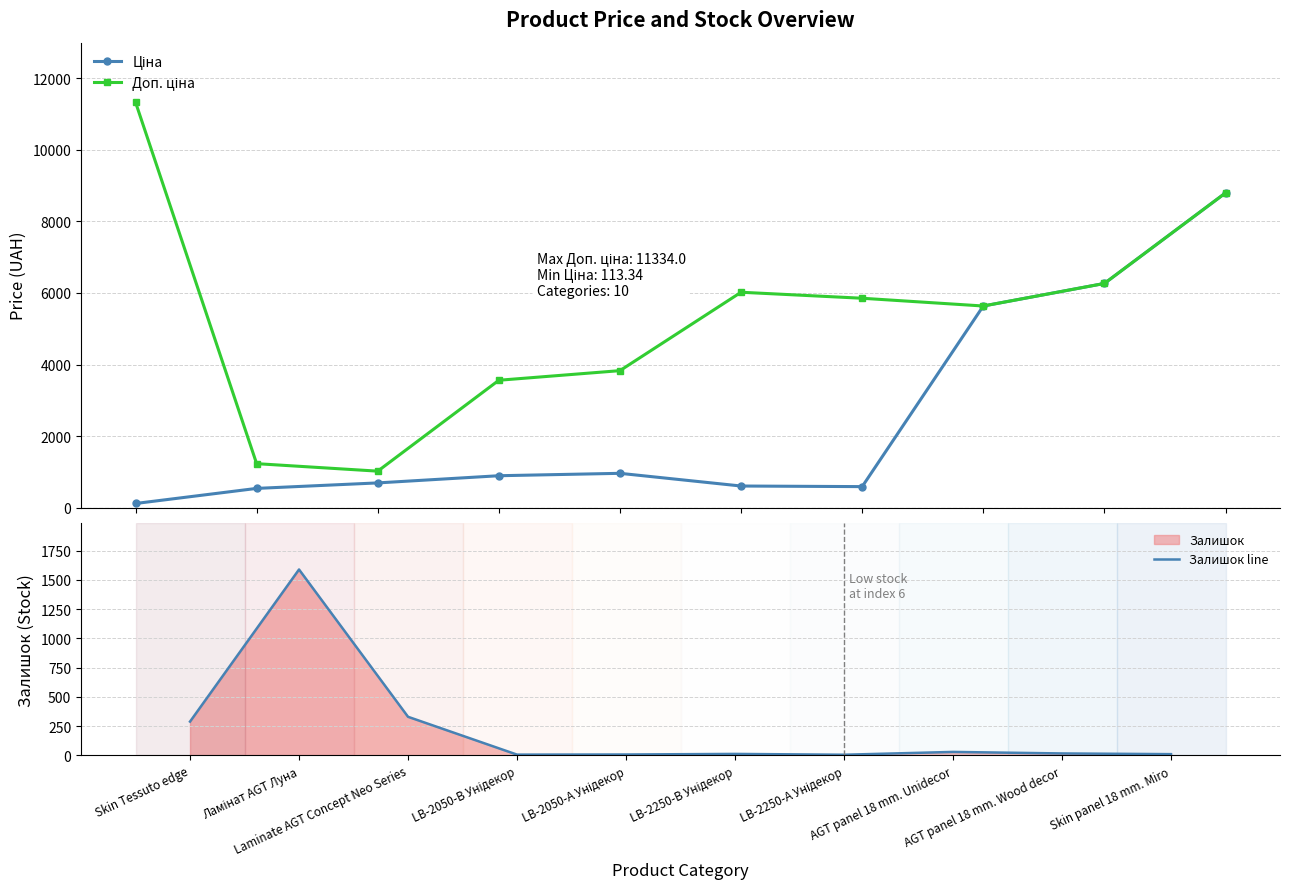

The value of Доп. ціна at AGT panel 18 mm. Unidecor is 5636.0. True or false?

True